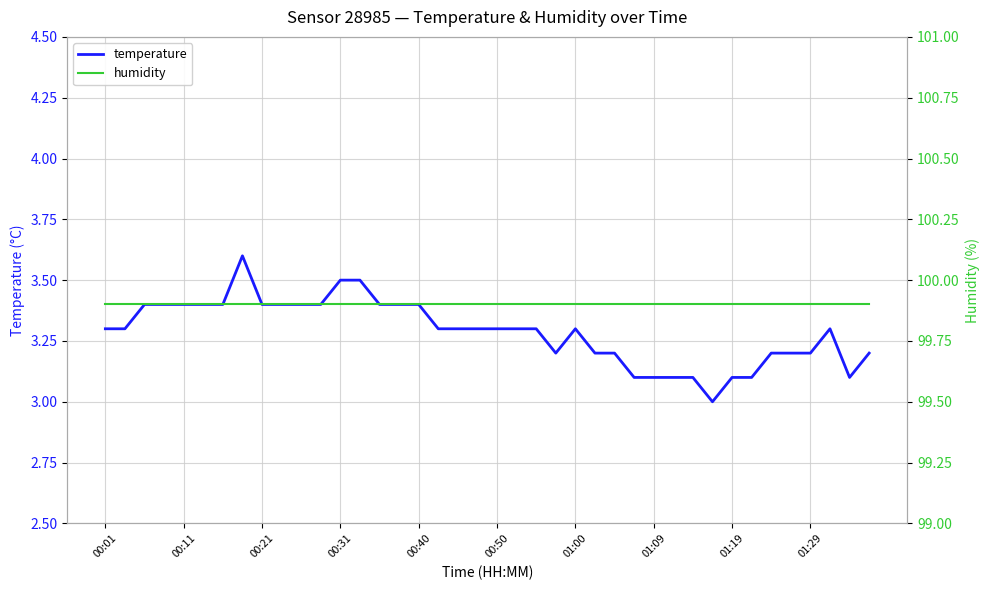

Where is humidity nearest to the value 99?

00:01